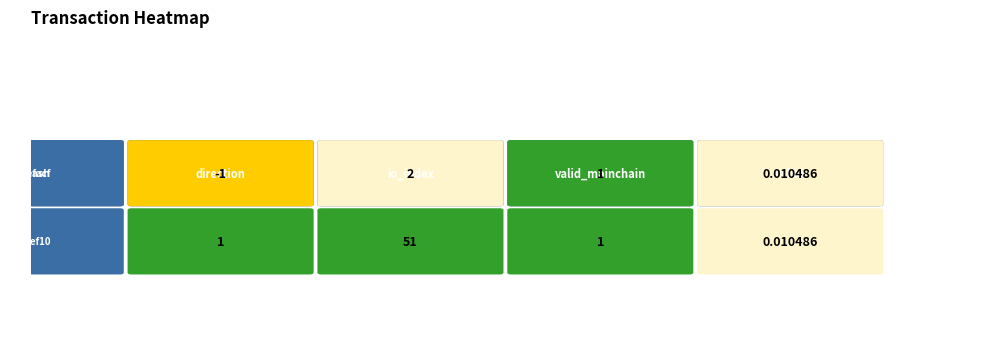

Which series has the largest total across all categories?

4aafef10